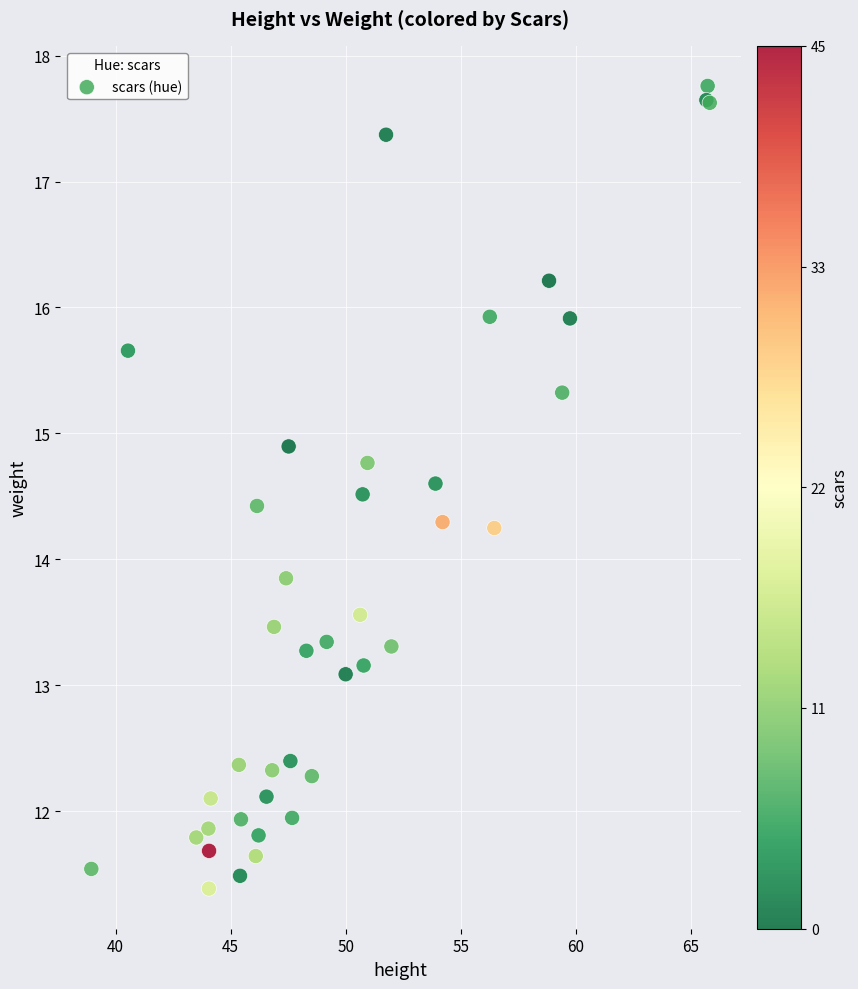

What Y value in the scatter plot is closest to 14?

13.8